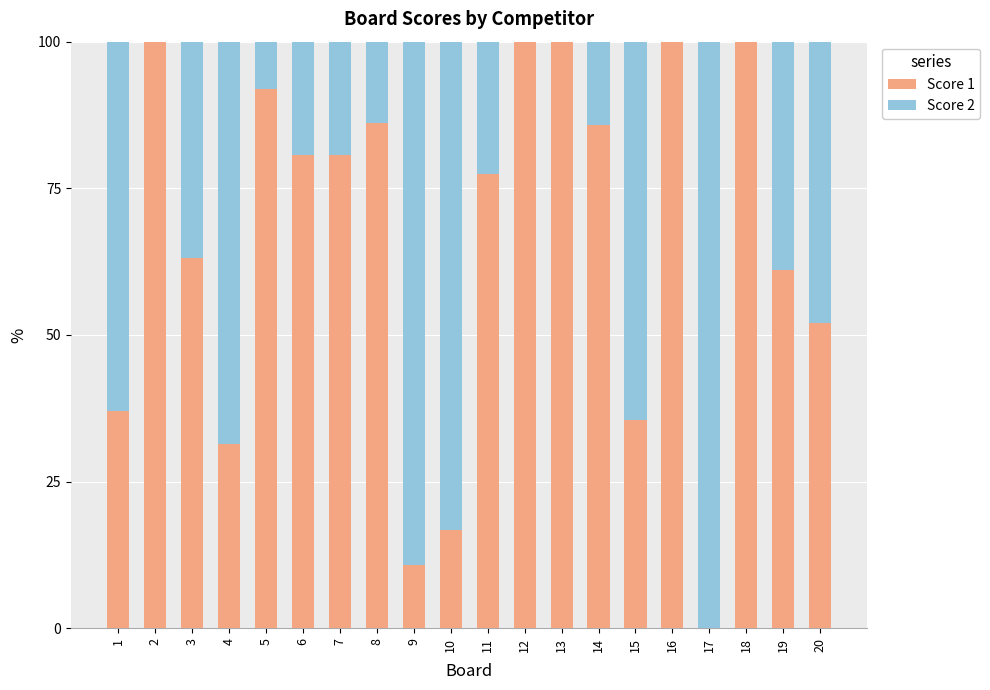

Is it true that Score 1 equals 10.7 at 9?

True